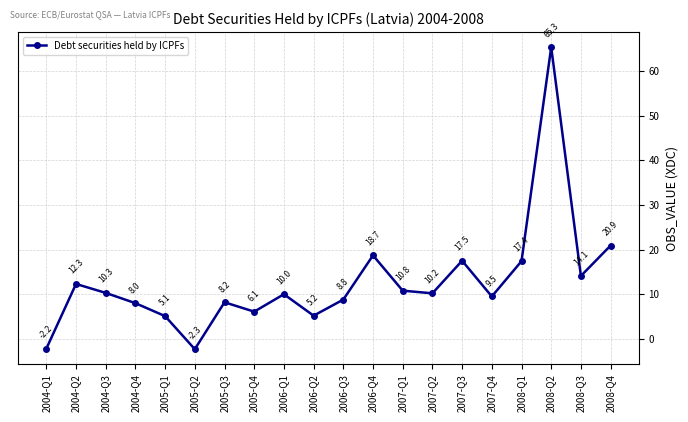

What is the sum of all values?

253.9